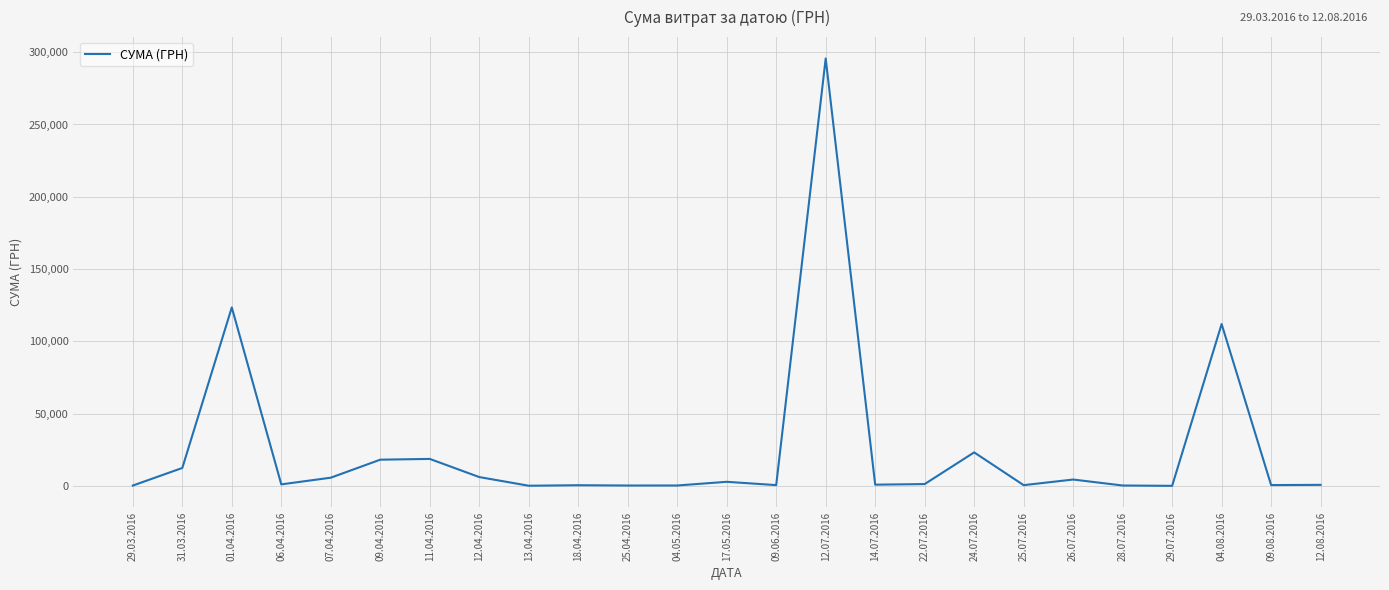

Is it true that the value at 09.04.2016 is 18188.5?

True